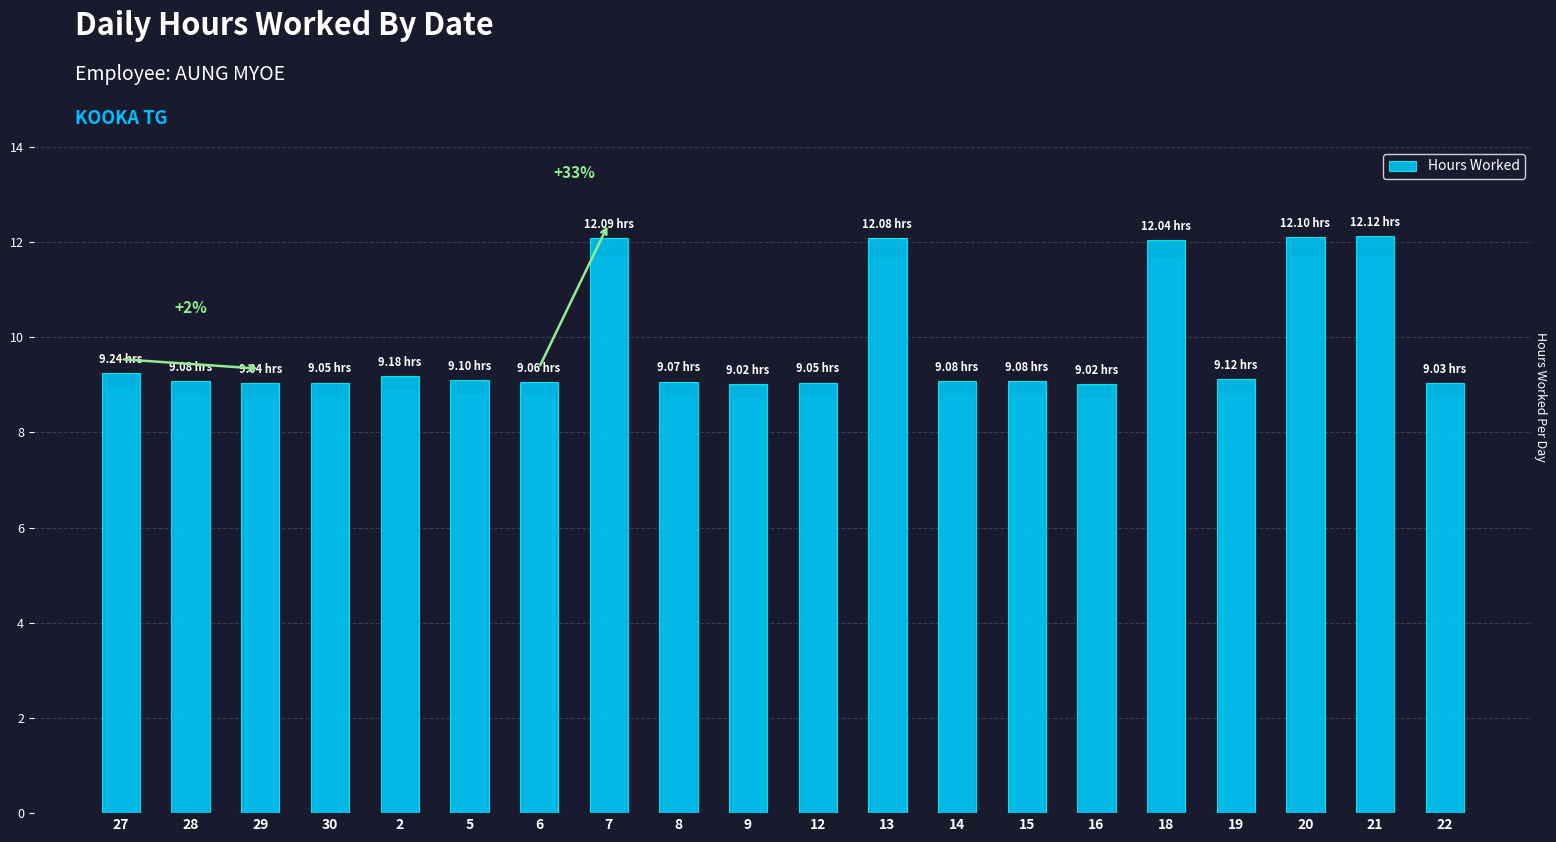

What is the maximum value shown in the chart?

12.1